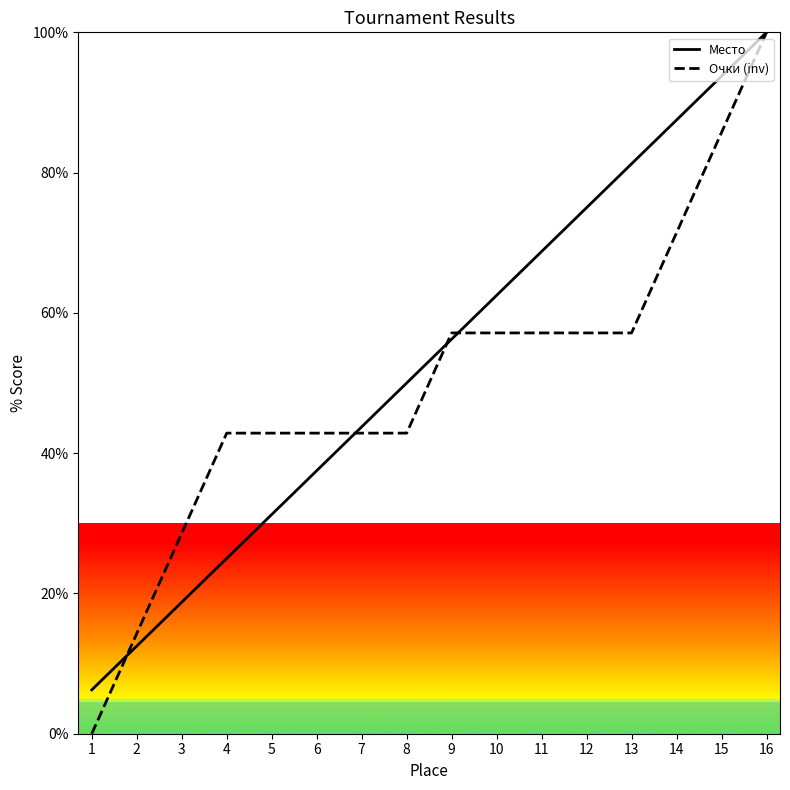

What is the maximum value shown in the chart?

100.0